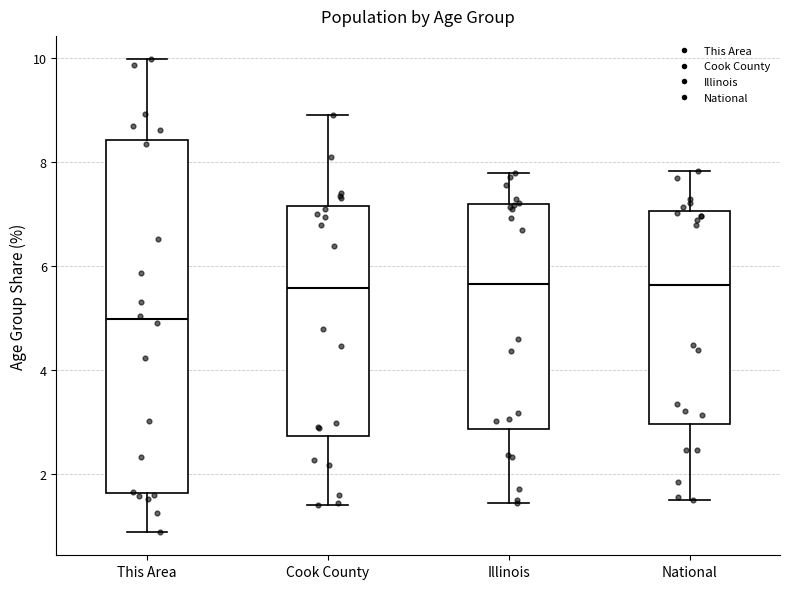

Where does the median line of the box for This Area sit on the y-axis? The values are not printed on the chart, so give them approximately, as read against the axis.

5.0